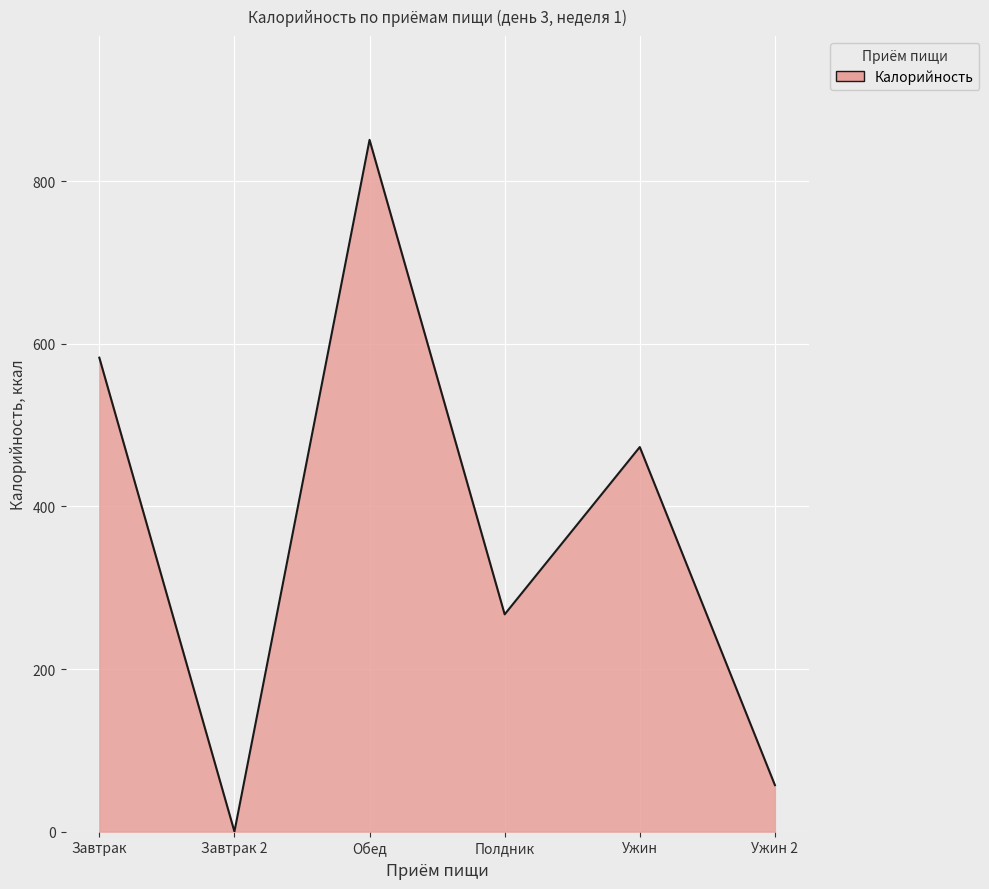

Rank the categories by value from lowest to highest.

Завтрак 2, Ужин 2, Полдник, Ужин, Завтрак, Обед